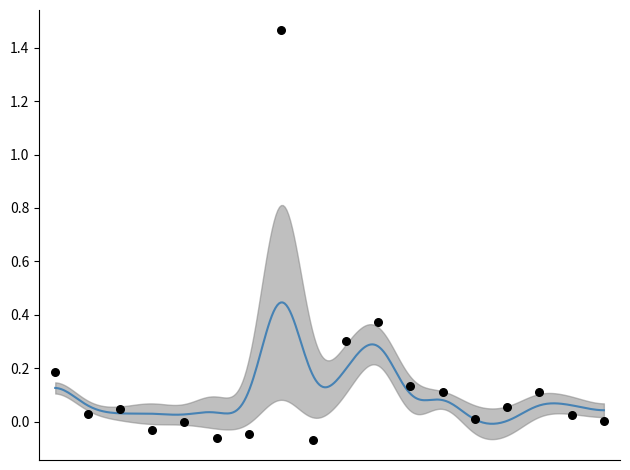

Which series has the largest total across all categories?

One Year Turnover %pa